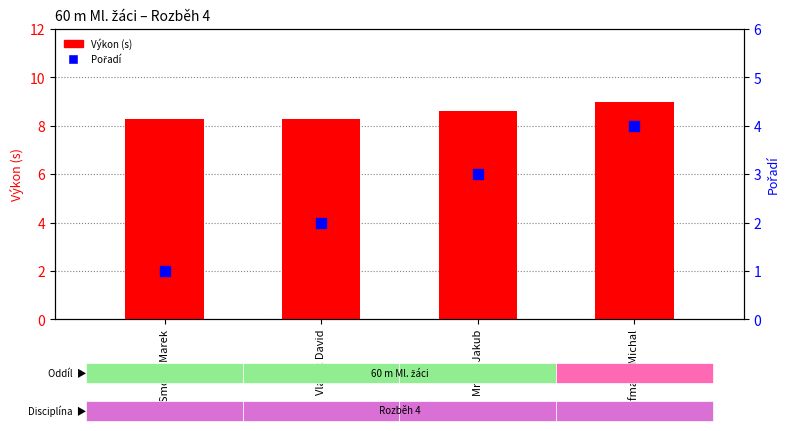

What is the total value across all series at Hofmann Michal?

13.0